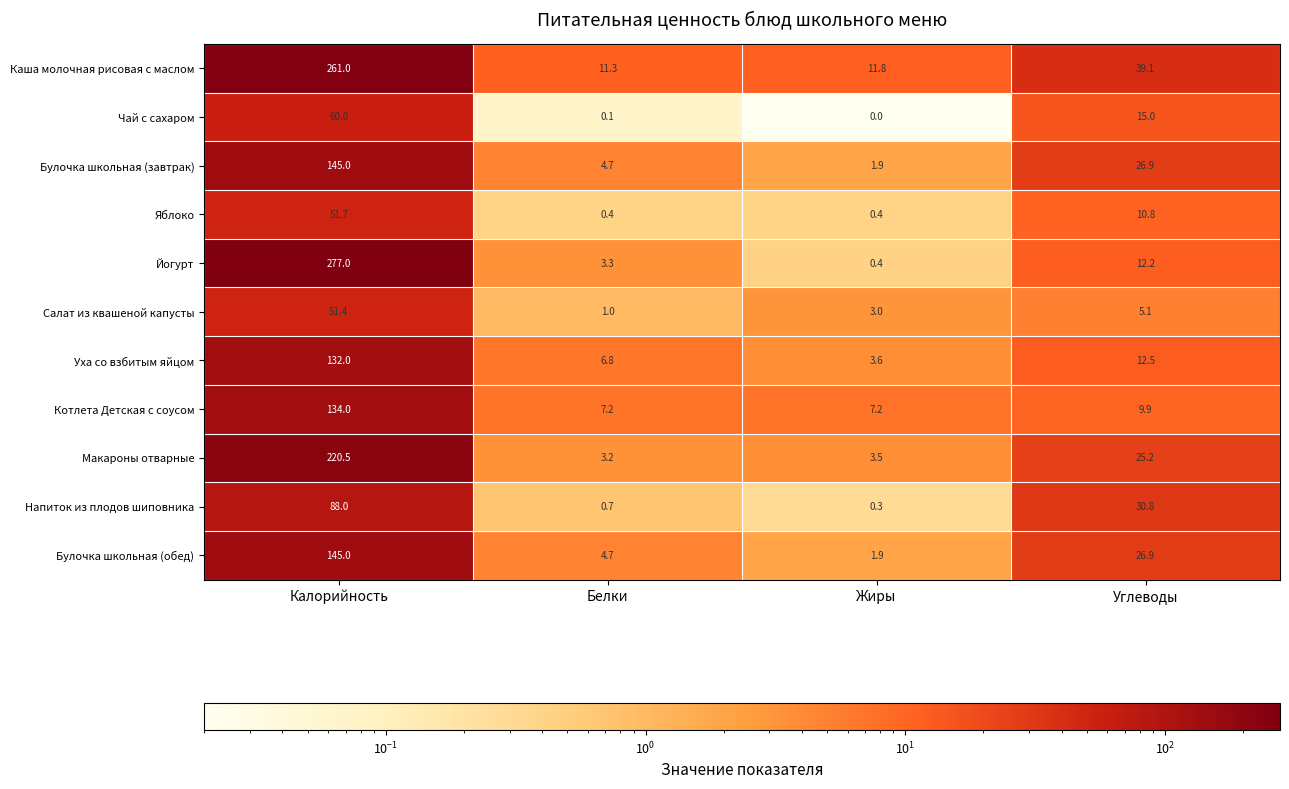

What is the total value across all series at Белки?

43.4